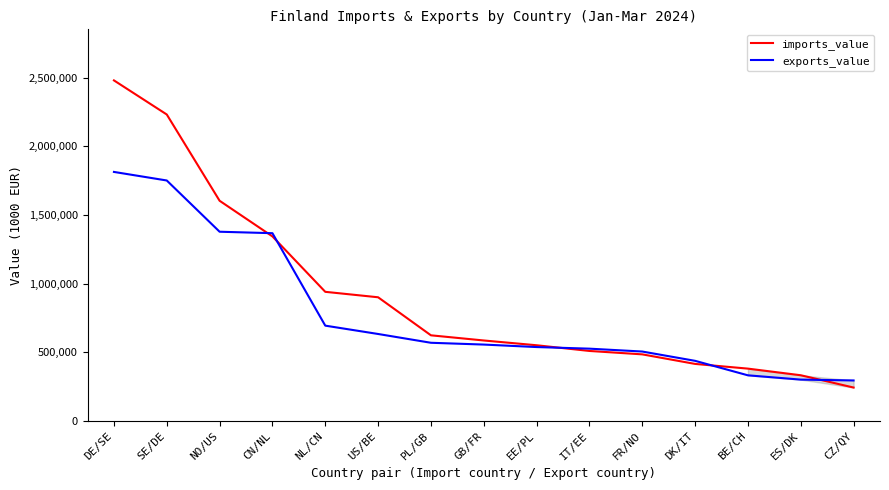

What is the difference between the second highest and second lowest values in the imports_value series?

1900246